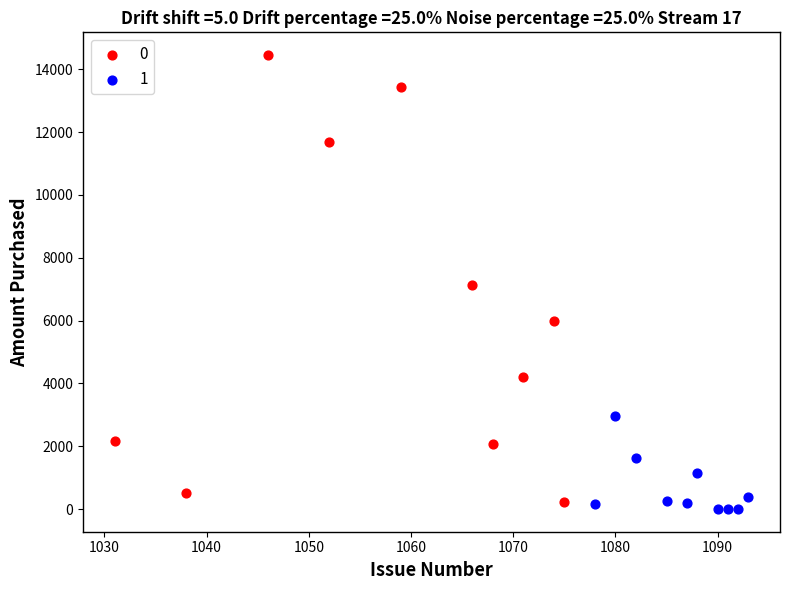

Which series reaches the minimum Y coordinate?

1